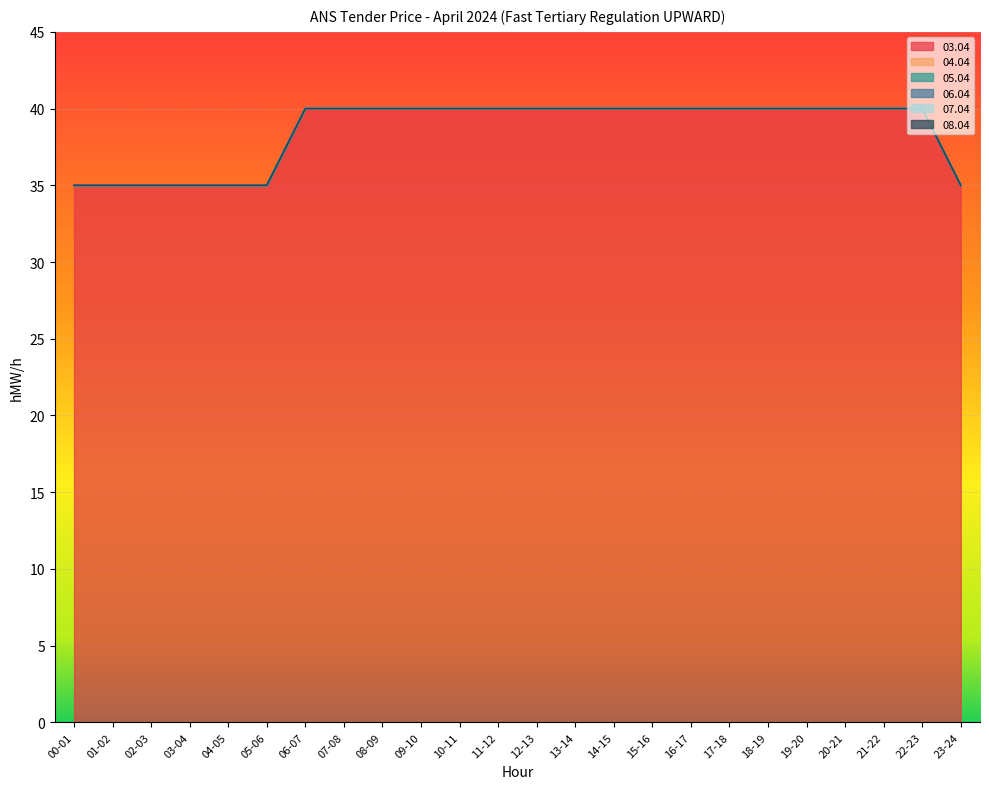

At how many categories does at least one series exceed 35?

17